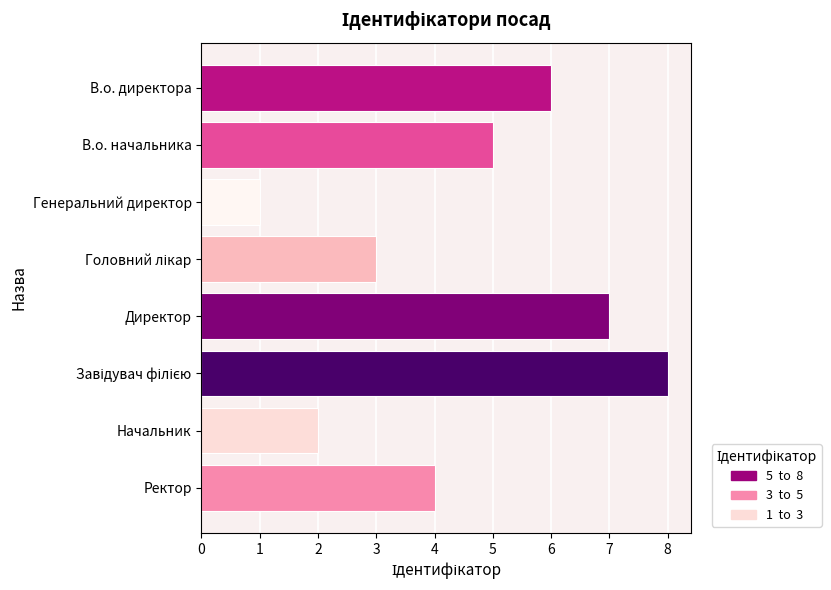

At which label is the value closest to 4?

Ректор